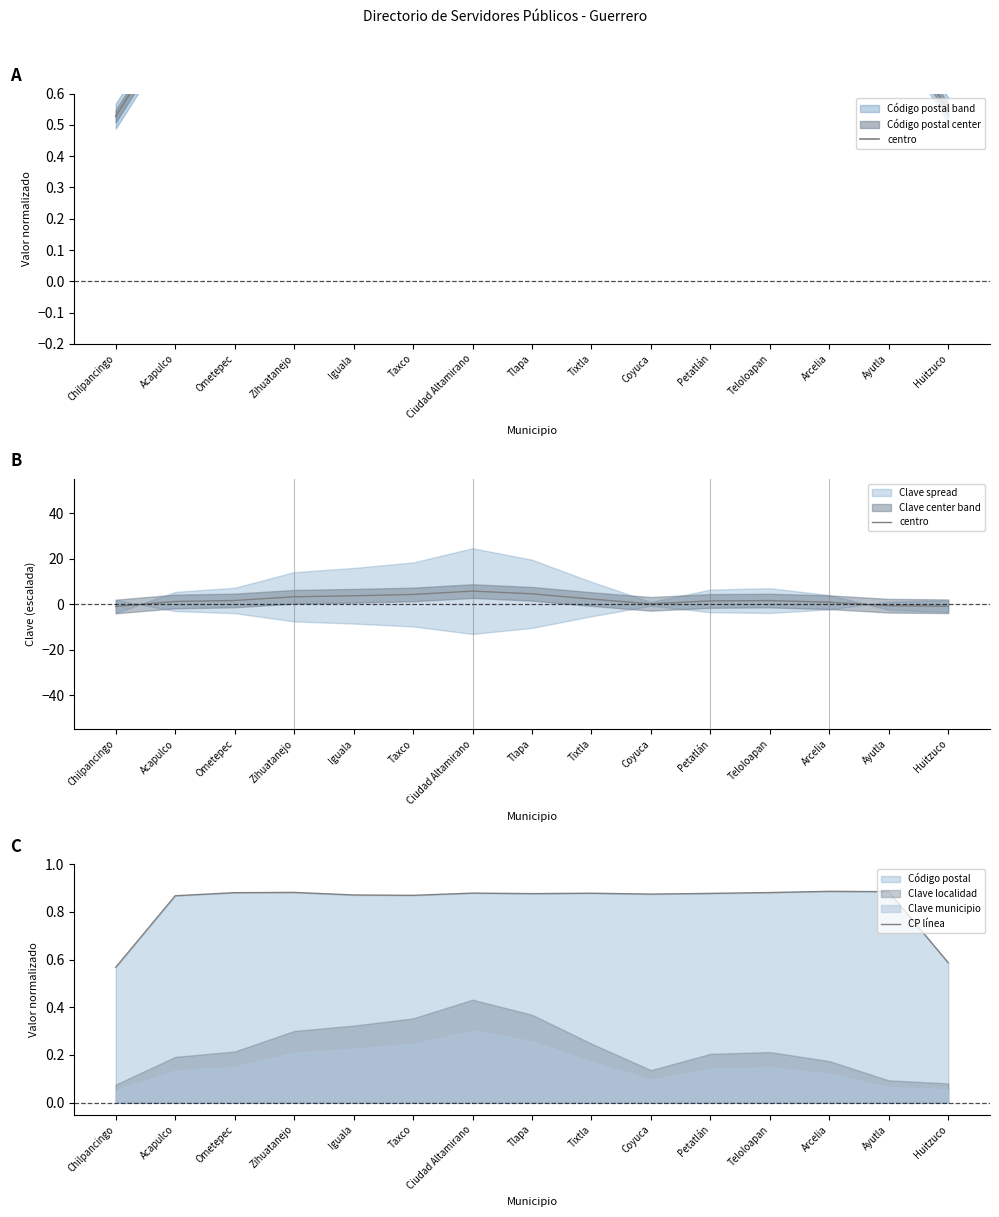

Is it true that CP línea equals 0.2 at Iguala?

False